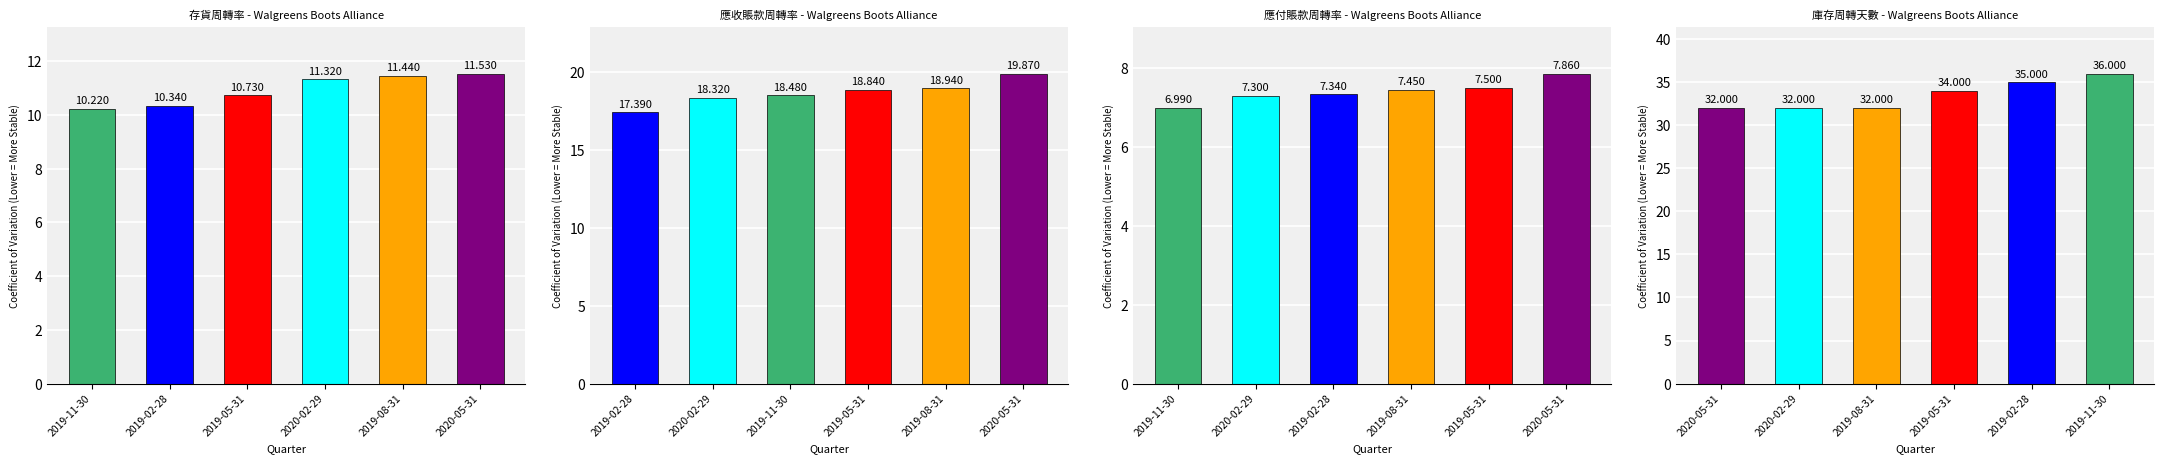

Which category has the lowest value in the 存貨周轉率 series?

2019-11-30